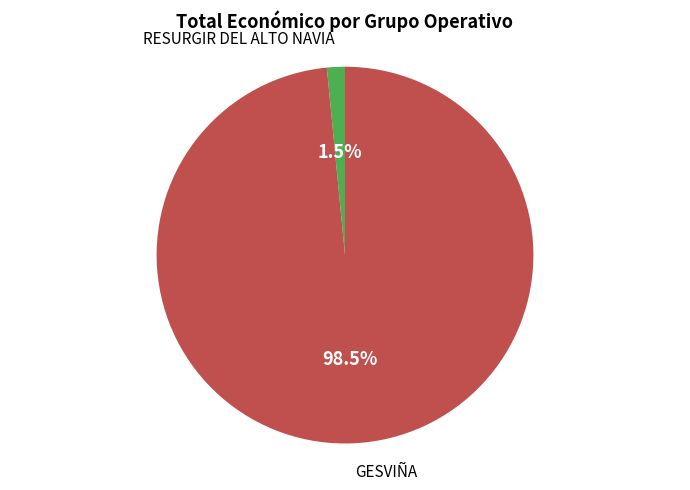

Is there a majority slice in this chart?

Yes